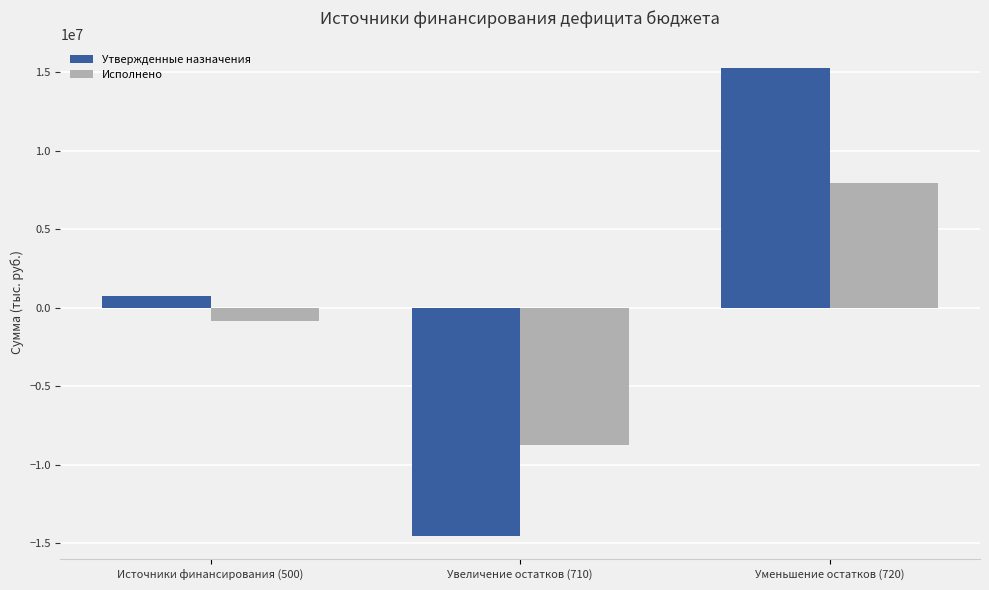

Between Увеличение остатков (710) and Уменьшение остатков (720), which series saw the biggest shift?

Утвержденные назначения